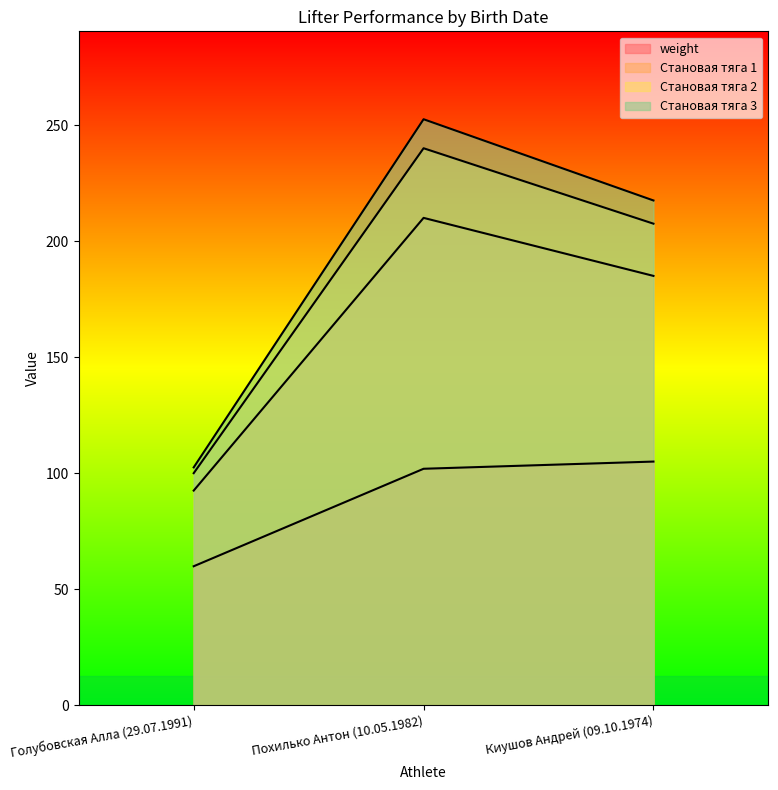

At Голубовская Алла (29.07.1991), list the series in order from smallest to largest.

weight, Становая тяга 1, Становая тяга 2, Становая тяга 3